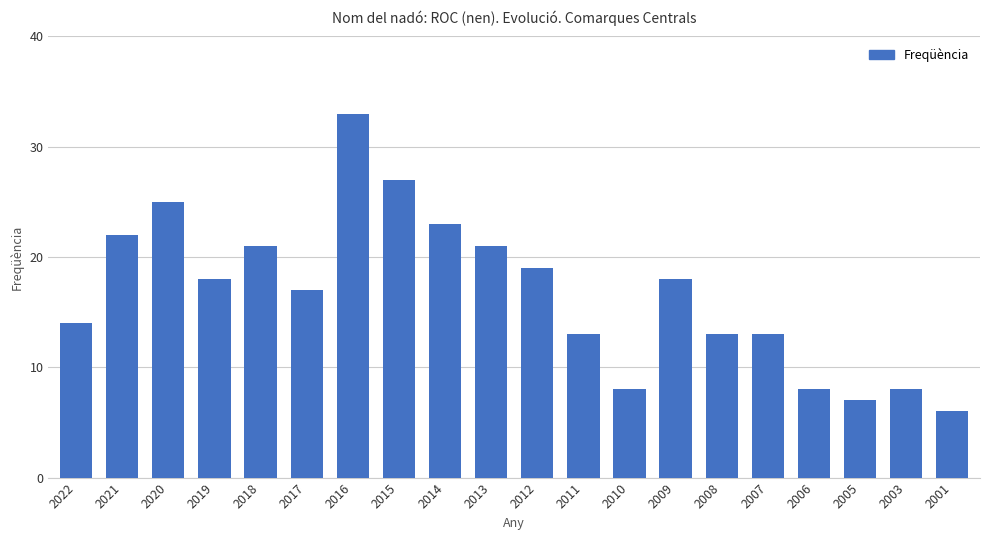

What is the smallest value displayed?

6